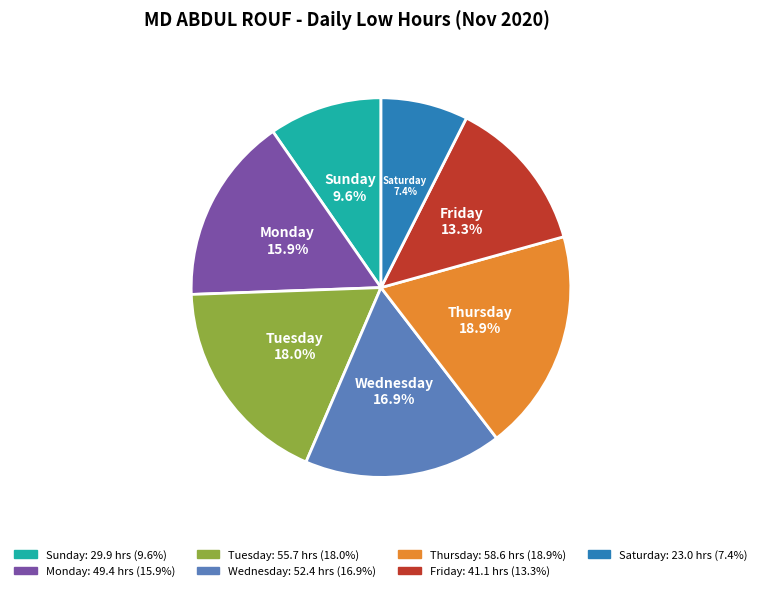

Between Friday and Tuesday, which is larger?

Tuesday